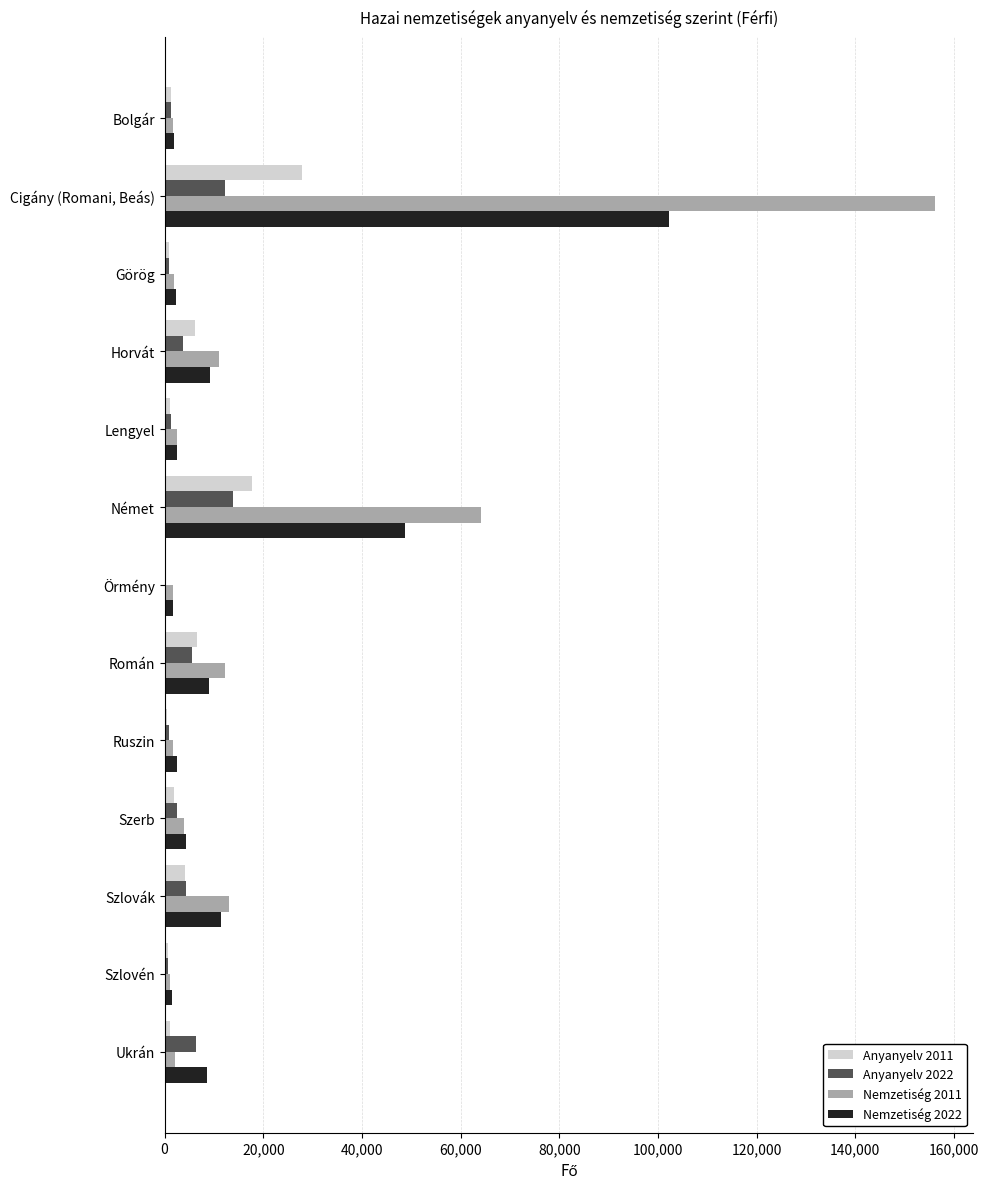

True or false: Anyanyelv 2011 has a value of 6573 at Román.

True